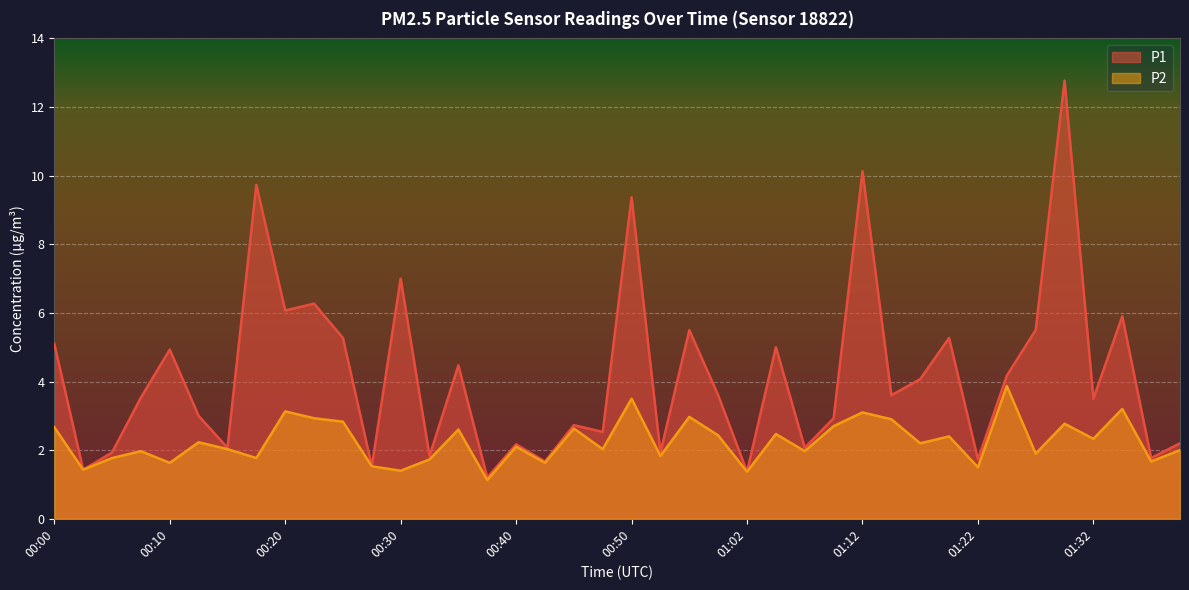

At which label does P1 reach its peak?

01:29